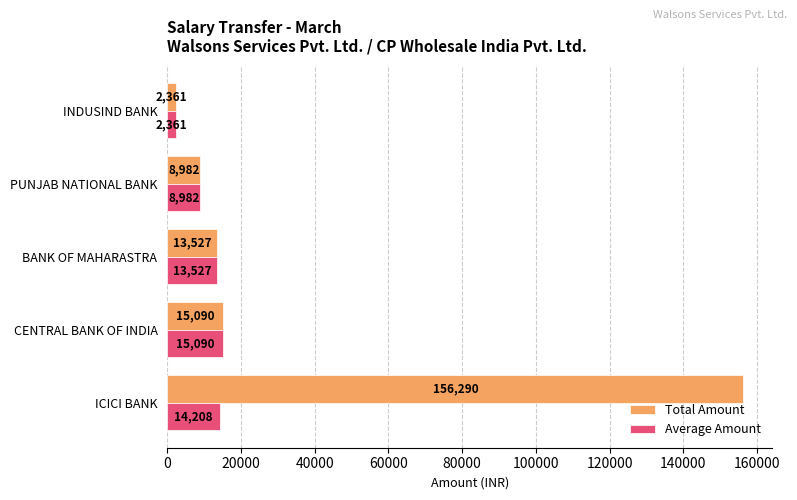

Rank the series by their maximum value, from highest to lowest.

Total Amount, Average Amount